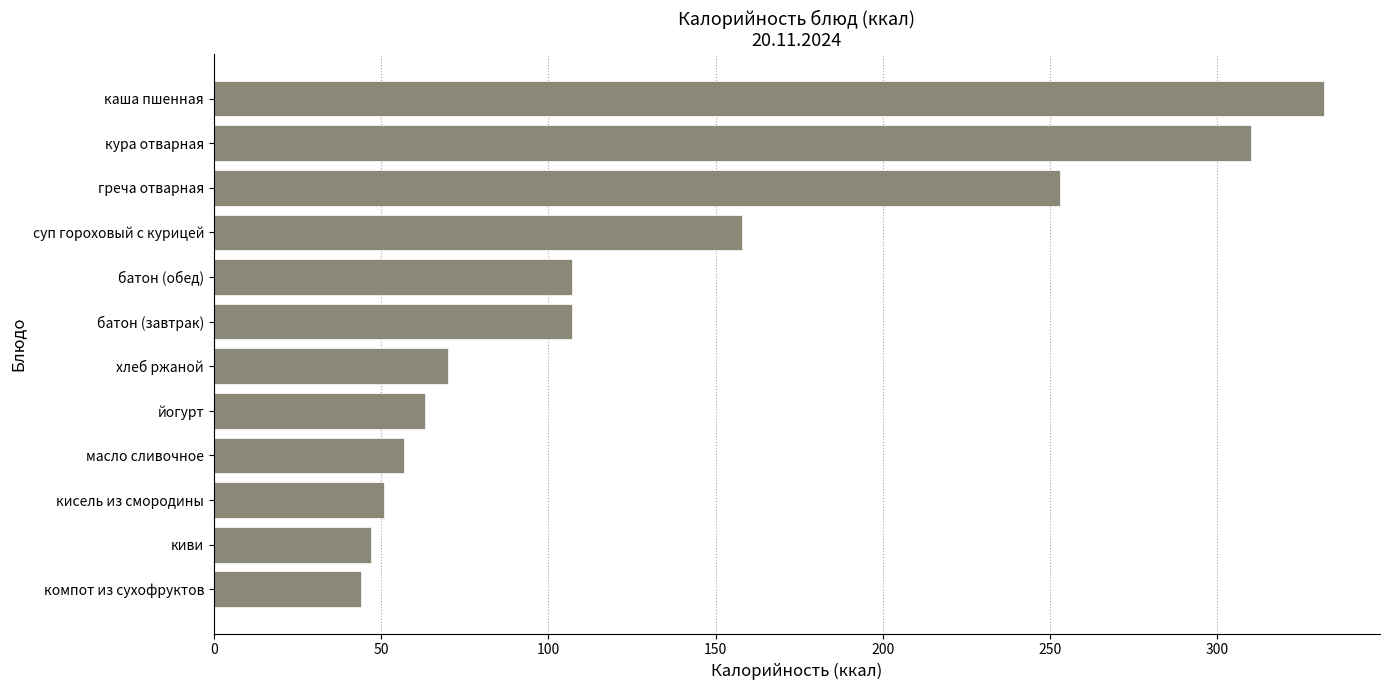

Reading bottom to top, list all the values displayed in this chart.

44	47	51	57	63	70	107	107	158	253	310	332